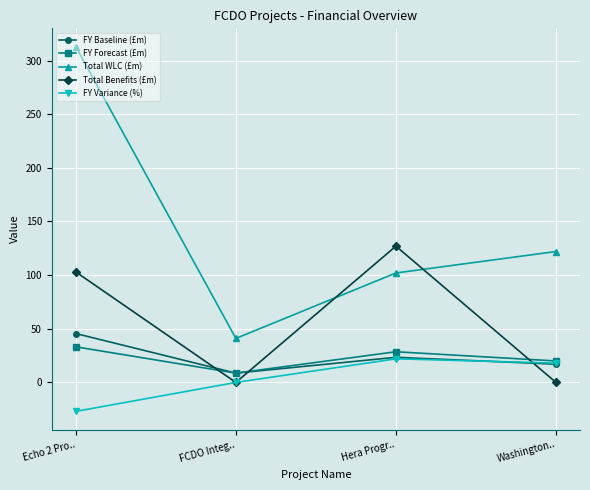

How many lines are shown in the chart?

5